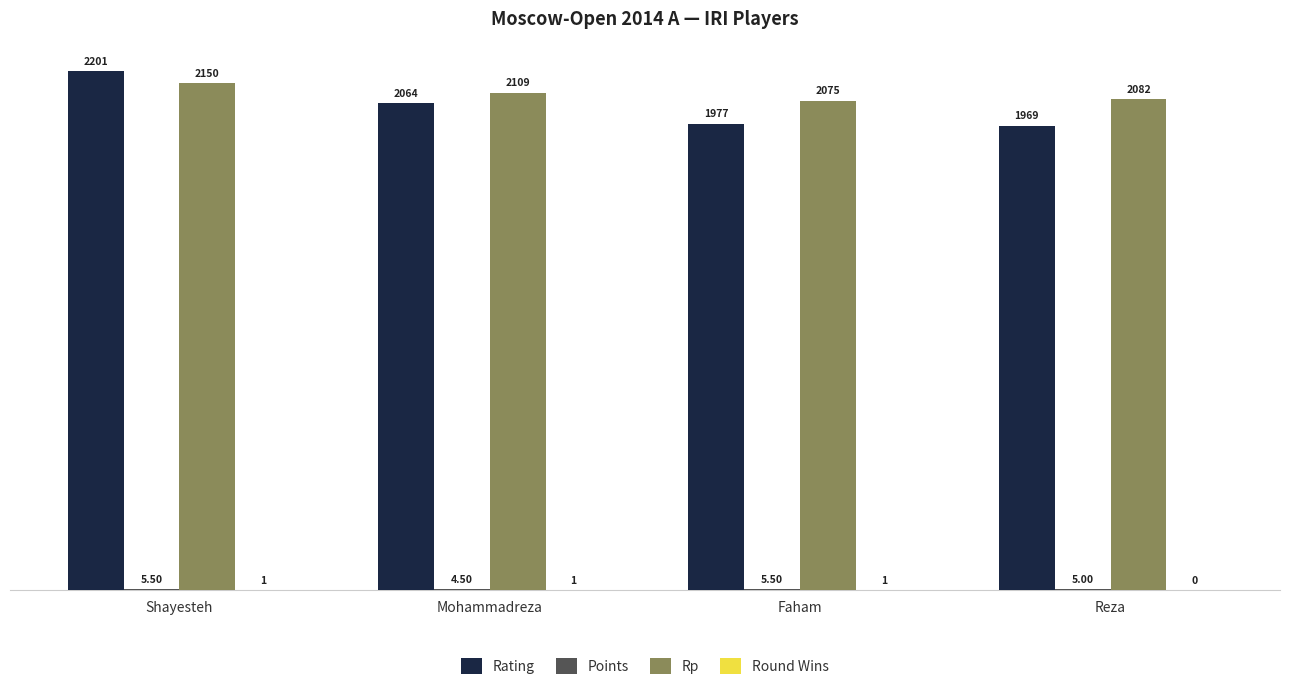

What is the total value across all series at Reza?

4056.0